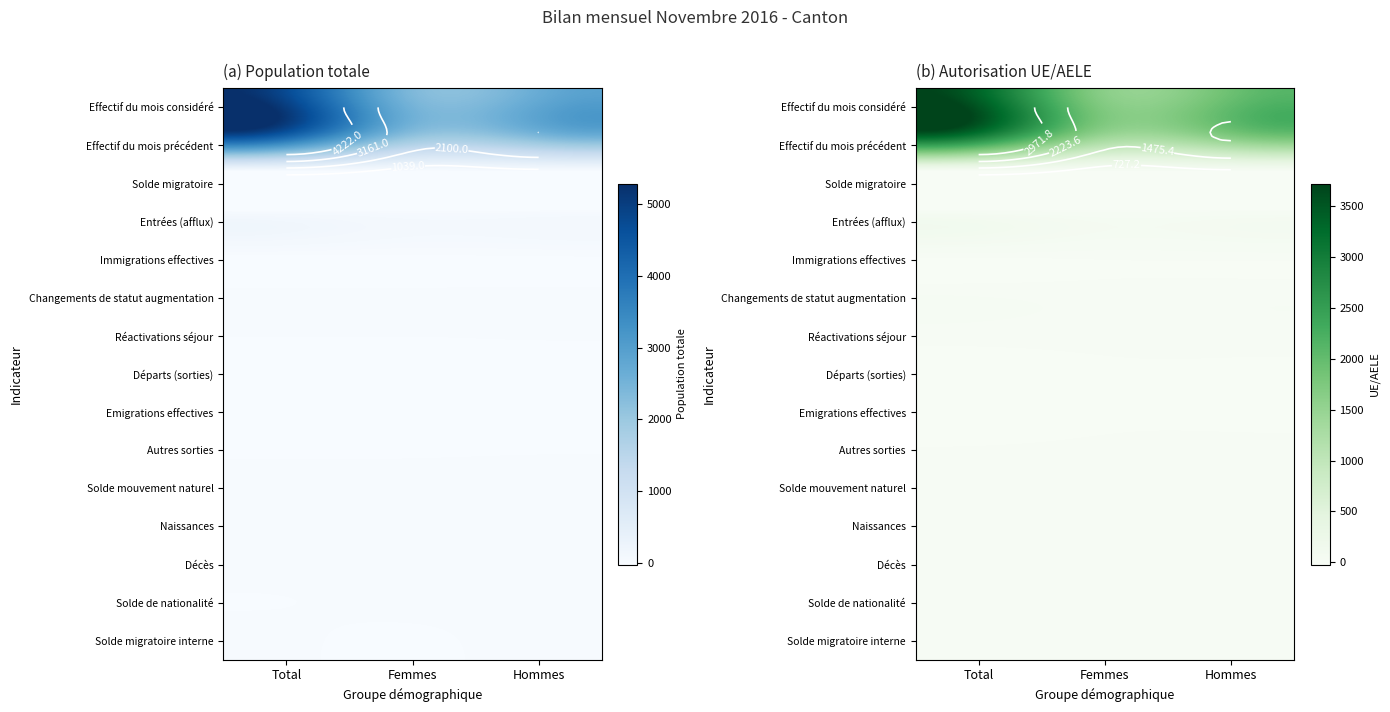

The Solde migratoire series shows 4 at Hommes. True or false?

True